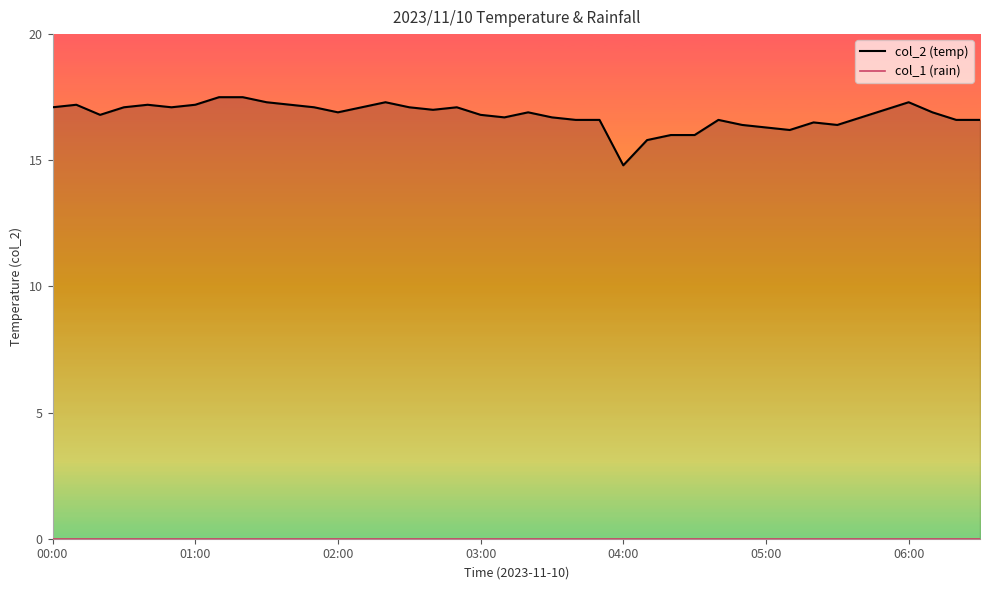

Which series changed the most between 06:00 and 7?

col_2 line